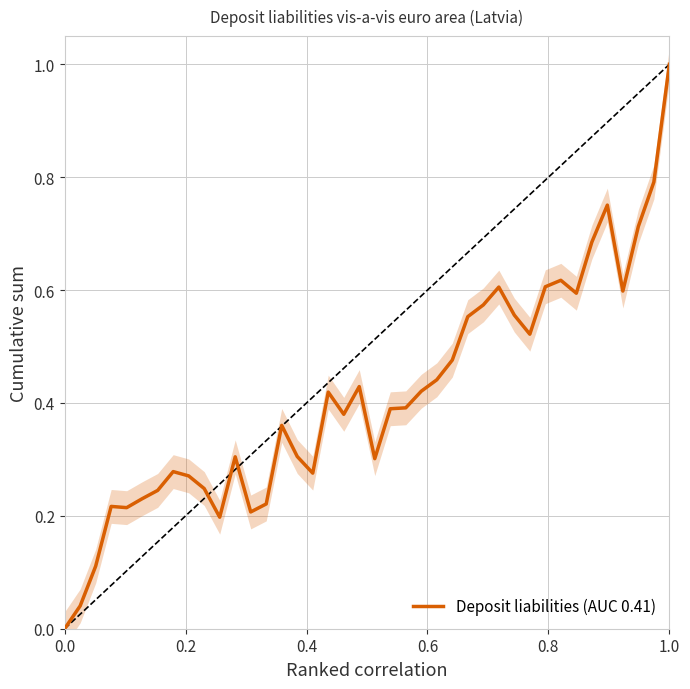

What is the average value?

0.4